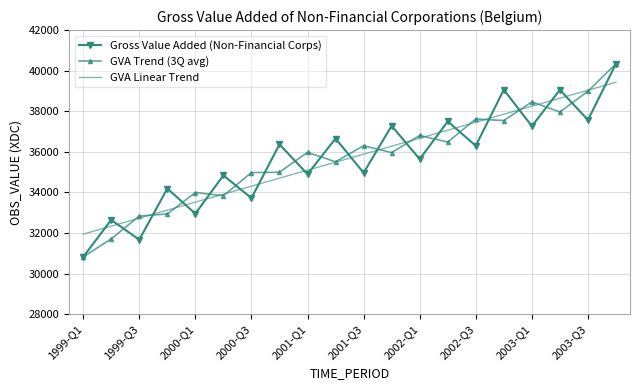

After their last crossing, which series has the higher values: GVA Linear Trend or Gross Value Added (Non-Financial Corps)?

Gross Value Added (Non-Financial Corps)